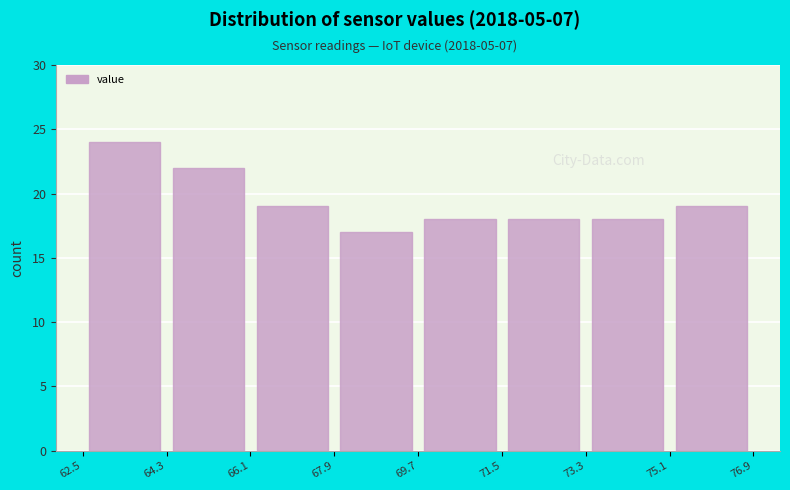

Reading left to right, list every bar in this chart as the range it spans on the x-axis followed by its height. The values are not printed on the chart, so give them approximately, as read against the axis.

62.5 to 64.3: 24
64.3 to 66.1: 22
66.1 to 67.9: 19
67.9 to 69.7: 17
69.7 to 71.5: 18
71.5 to 73.3: 18
73.3 to 75.1: 18
75.1 to 76.9: 19